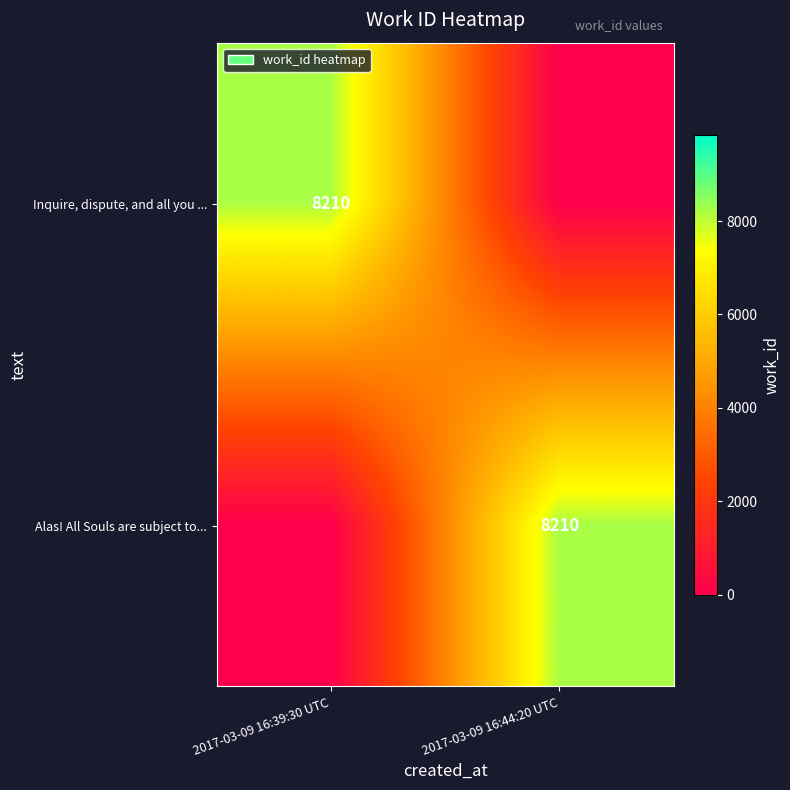

At how many categories does at least one series exceed 5939?

2